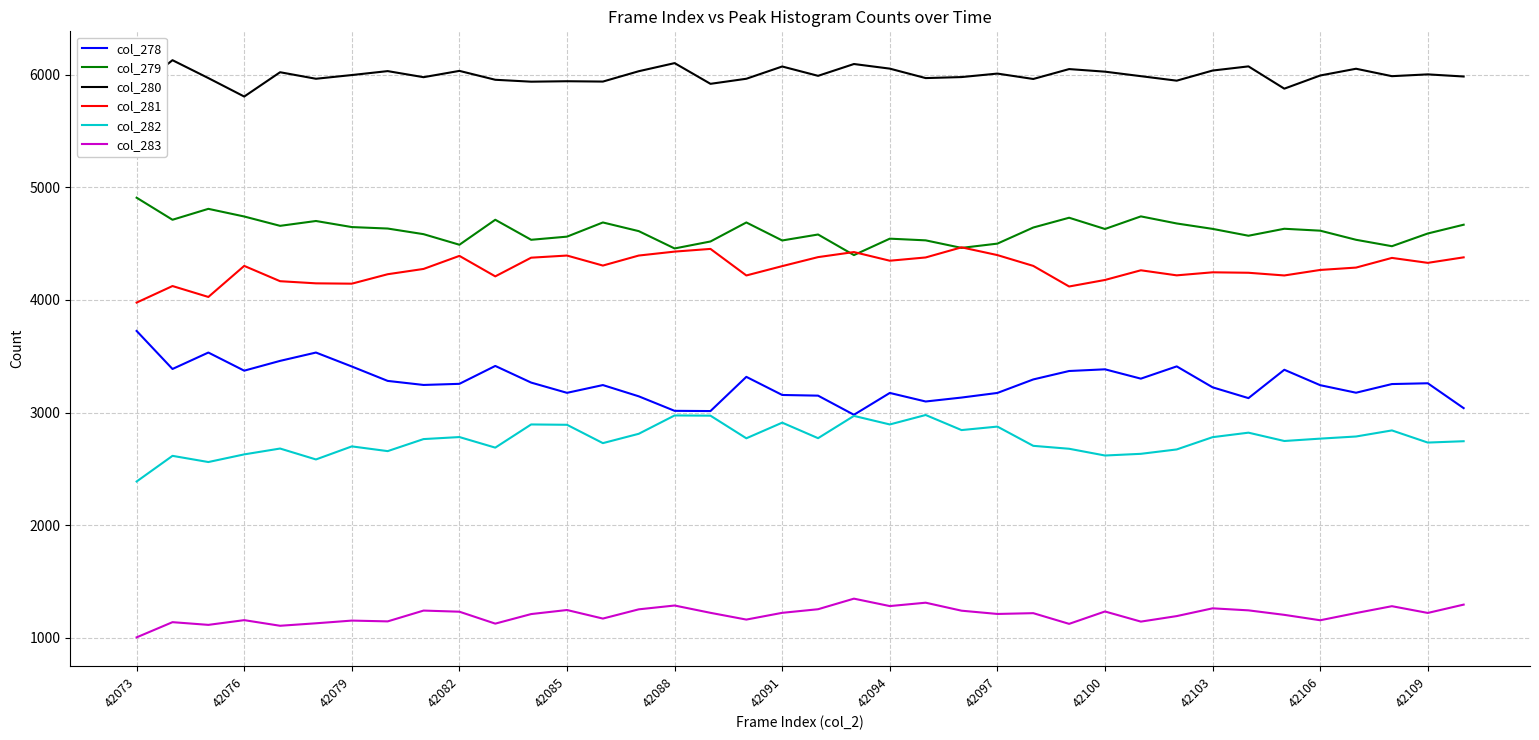

What is the smallest value displayed?

1002